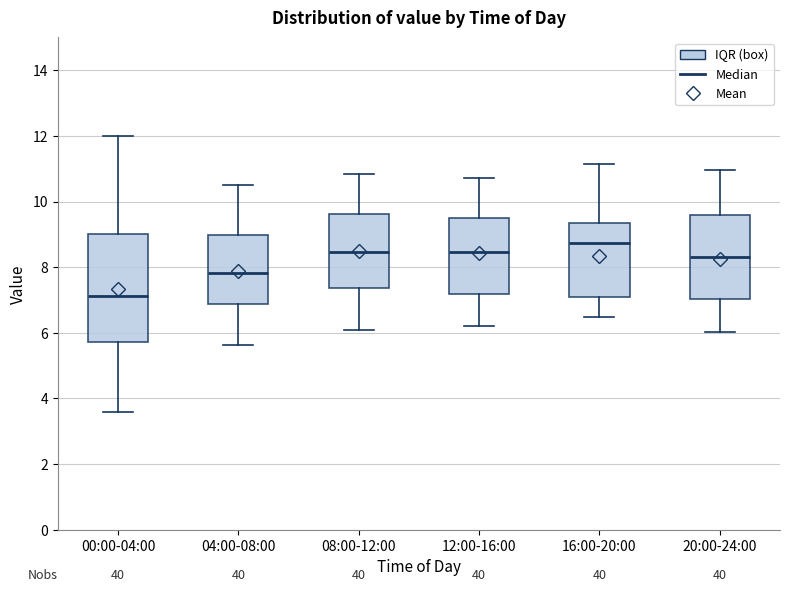

Reading left to right, transcribe this box plot: for each box, give where its median line is, the range the box spans, and where its two whiskers end, as read against the y-axis. The values are not printed on the chart, so give them approximately, as read against the axis.

00:00-04:00: median 7.2, box 5.8 to 9.0, whiskers 3.6 to 12.0
04:00-08:00: median 7.8, box 6.8 to 9.0, whiskers 5.6 to 10.6
08:00-12:00: median 8.4, box 7.4 to 9.6, whiskers 6.0 to 10.8
12:00-16:00: median 8.4, box 7.2 to 9.4, whiskers 6.2 to 10.8
16:00-20:00: median 8.8, box 7.0 to 9.4, whiskers 6.4 to 11.2
20:00-24:00: median 8.4, box 7.0 to 9.6, whiskers 6.0 to 11.0